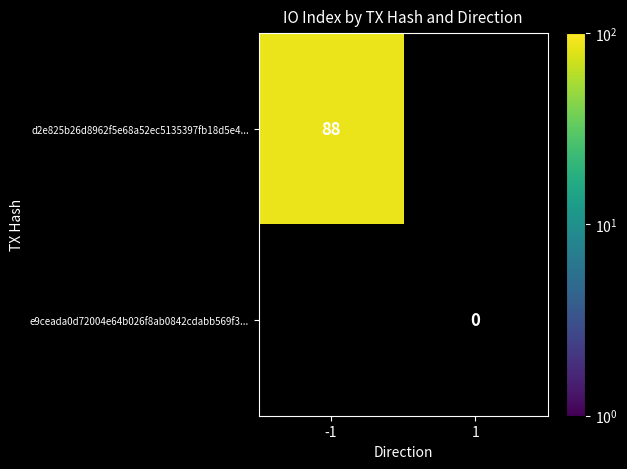

The d2e825b26d8962f5e68a52ec5135397fb18d5e4... series shows 88 at -1. True or false?

True